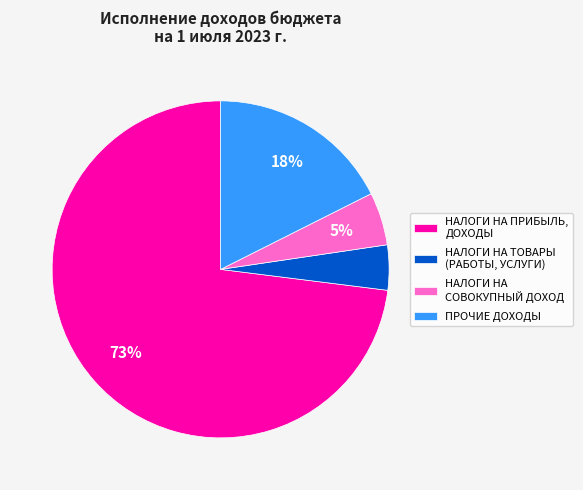

Which has a higher value, НАЛОГИ НА СОВОКУПНЫЙ ДОХОД or ПРОЧИЕ ДОХОДЫ?

ПРОЧИЕ ДОХОДЫ